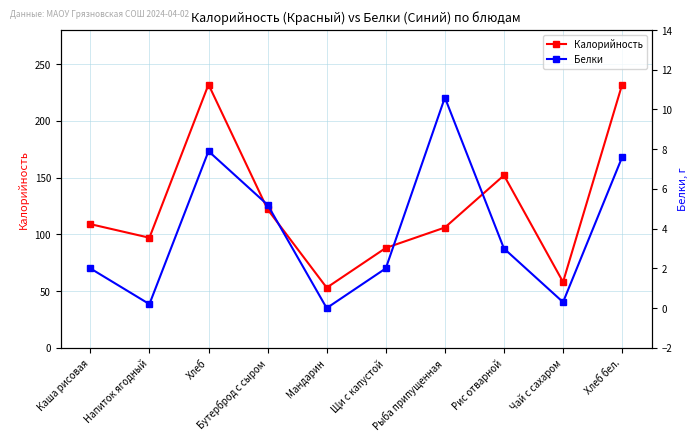

True or false: Калорийность and Белки cross at least once.

False